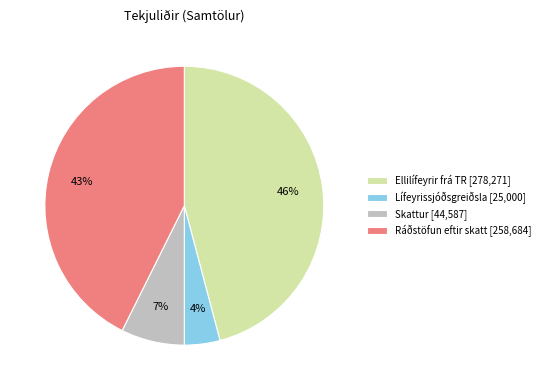

Is there any slice that represents more than half of the pie?

No